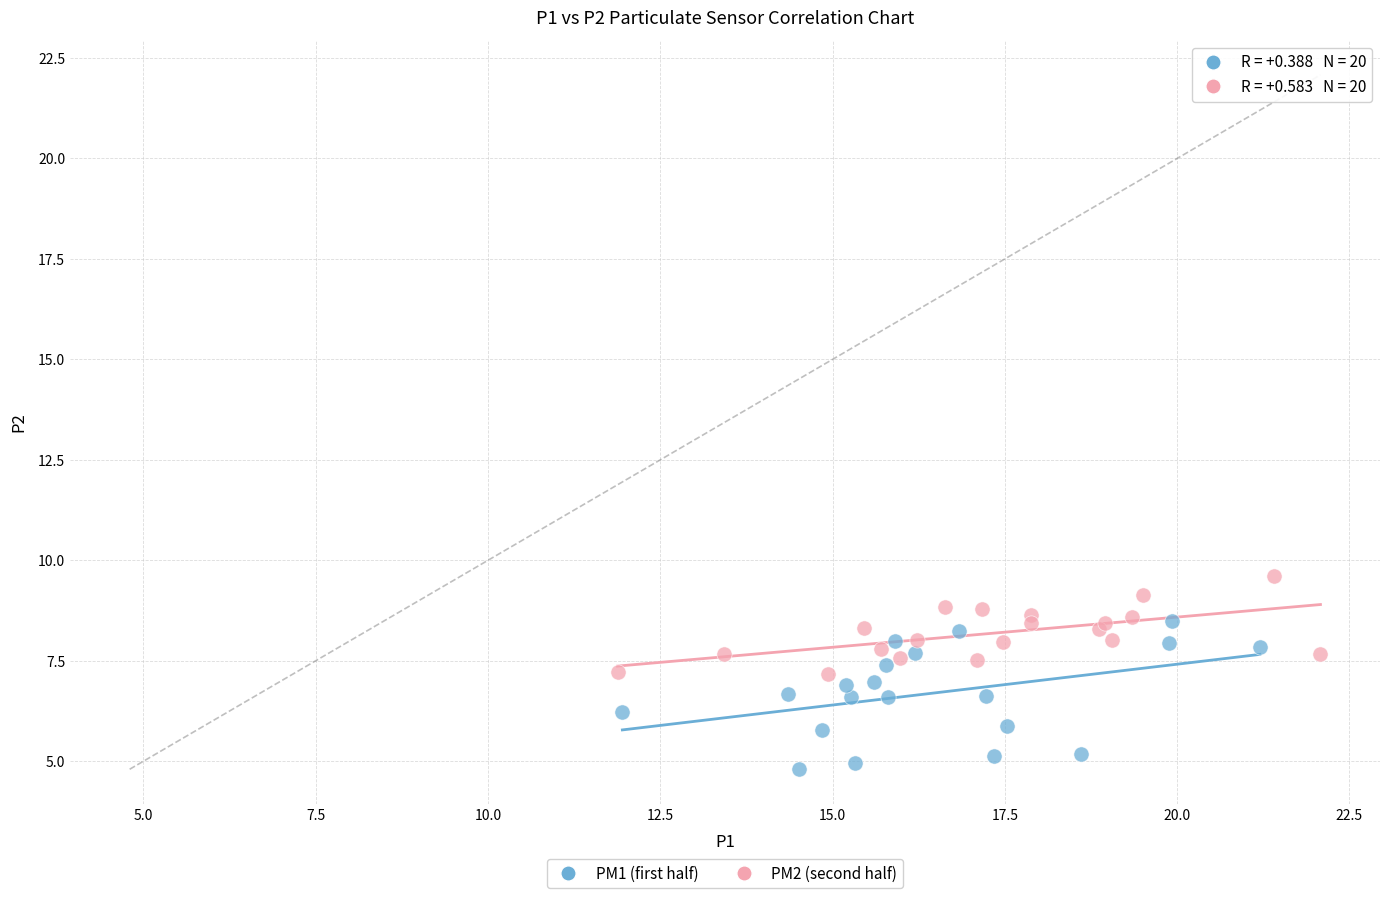

Which series reaches the minimum Y coordinate?

PM1 (first half)